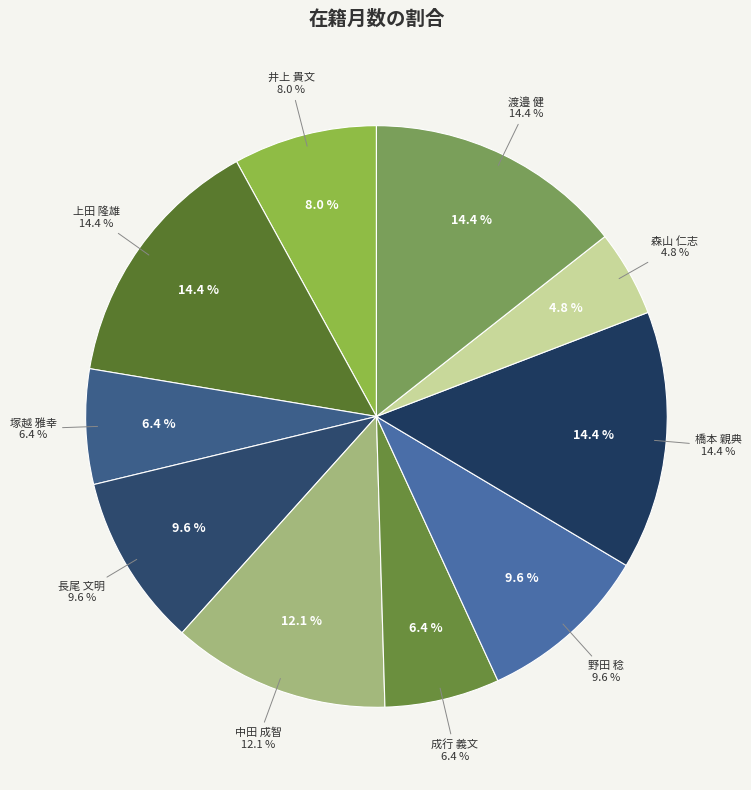

Is it true that 井上 貴文 is 8% of the pie?

True